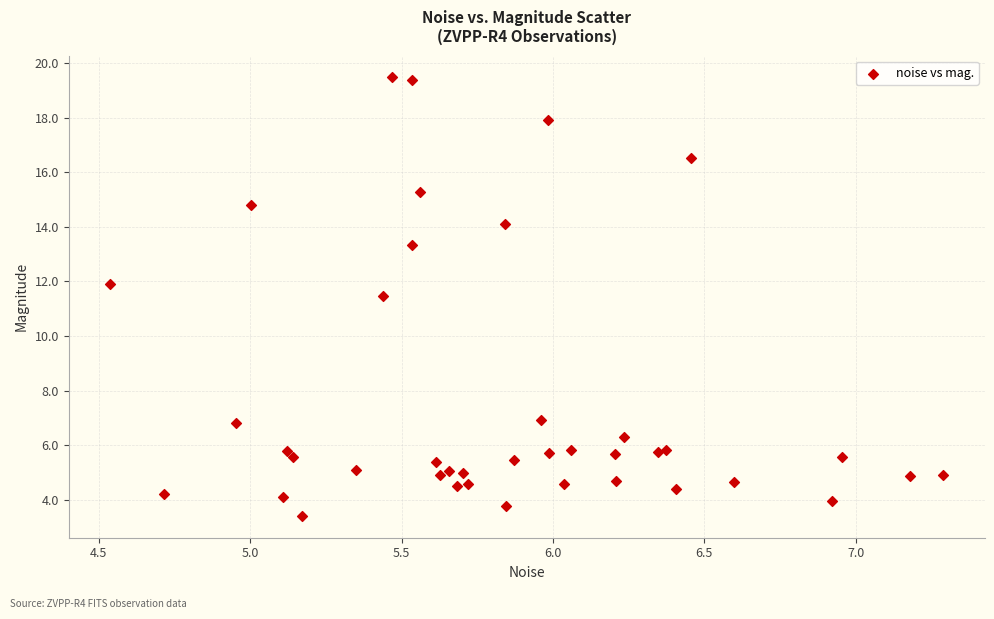

What Y value in the scatter plot is closest to 11?

11.5